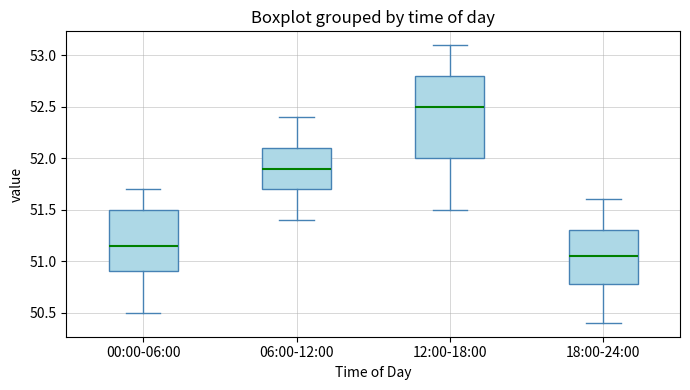

Reading left to right, transcribe this box plot: for each box, give where its median line is, the range the box spans, and where its two whiskers end, as read against the y-axis. The values are not printed on the chart, so give them approximately, as read against the axis.

00:00-06:00: median 51.15, box 50.90 to 51.50, whiskers 50.50 to 51.70
06:00-12:00: median 51.90, box 51.70 to 52.10, whiskers 51.40 to 52.40
12:00-18:00: median 52.50, box 52.00 to 52.80, whiskers 51.50 to 53.10
18:00-24:00: median 51.05, box 50.80 to 51.30, whiskers 50.40 to 51.60